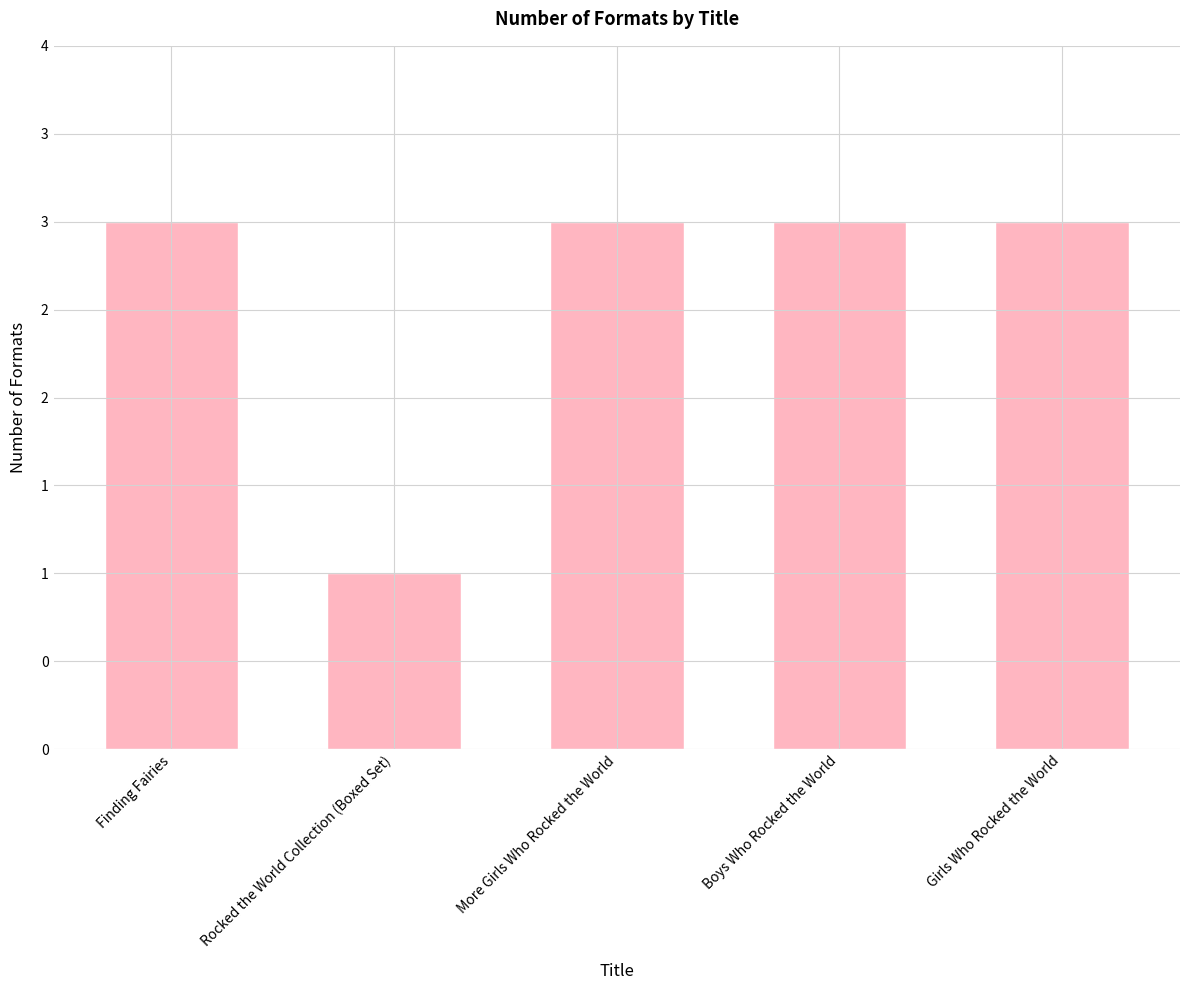

Reading right to left, what are all the values shown in this chart?

Girls Who Rocked the World=3	Boys Who Rocked the World=3	More Girls Who Rocked the World=3	Rocked the World Collection (Boxed Set)=1	Finding Fairies=3